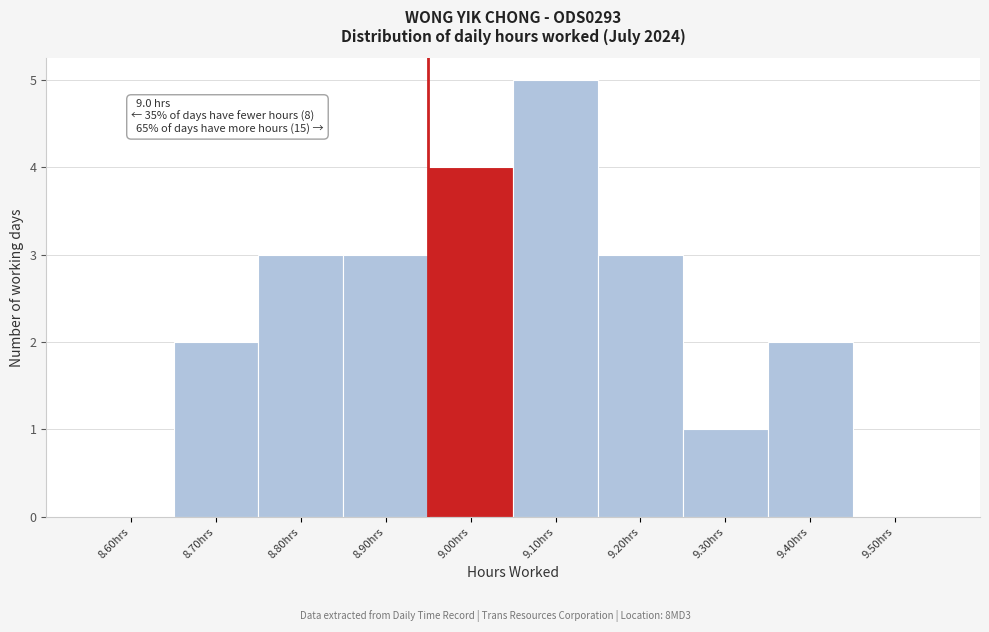

Reading left to right, transcribe all the data shown in this chart.

8.60hrs=0	8.70hrs=2	8.80hrs=3	8.90hrs=3	9.00hrs=4	9.10hrs=5	9.20hrs=3	9.30hrs=1	9.40hrs=2	9.50hrs=0